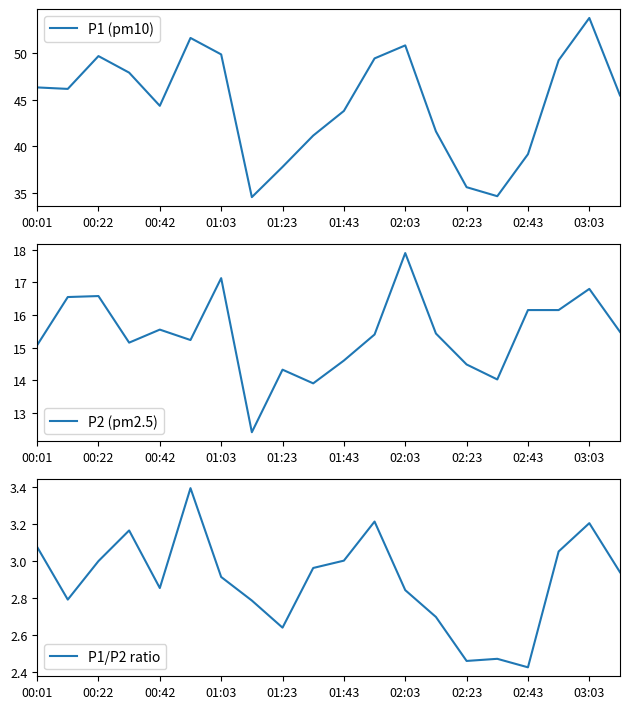

Is it true that P1/P2 ratio equals 1.9 at 02:03?

False